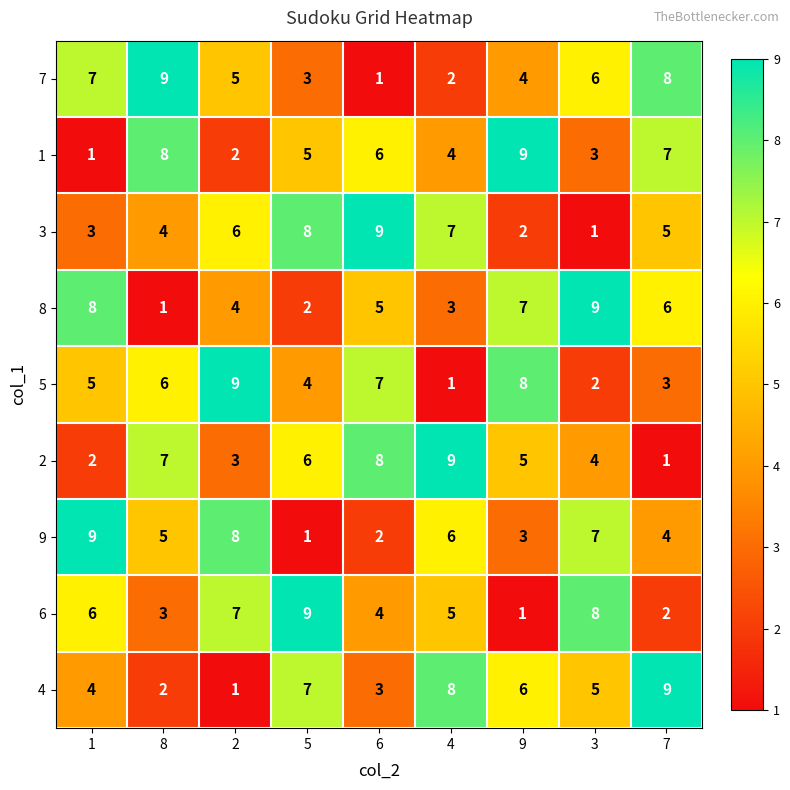

Where is 3 nearest to the value 5?

7